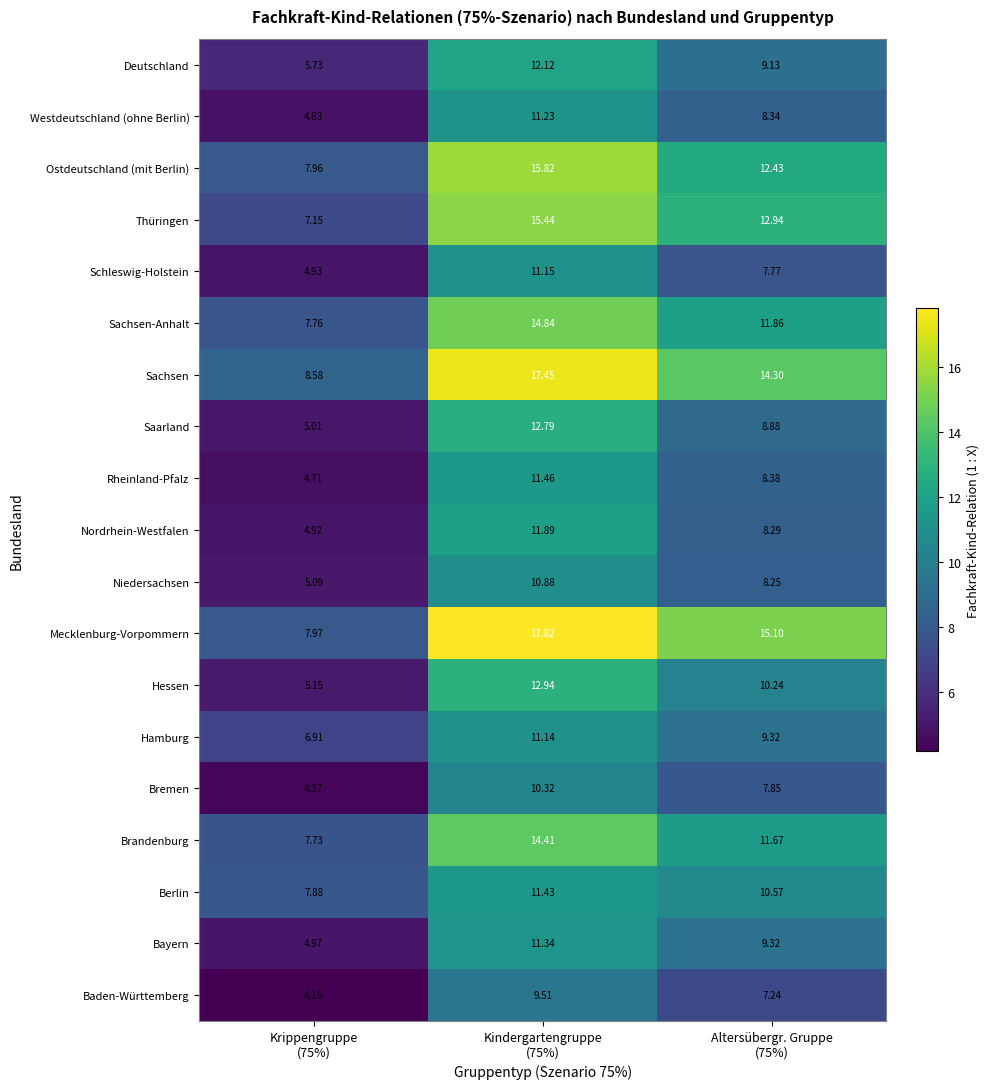

Which series has the largest range (max minus min)?

Mecklenburg-Vorpommern